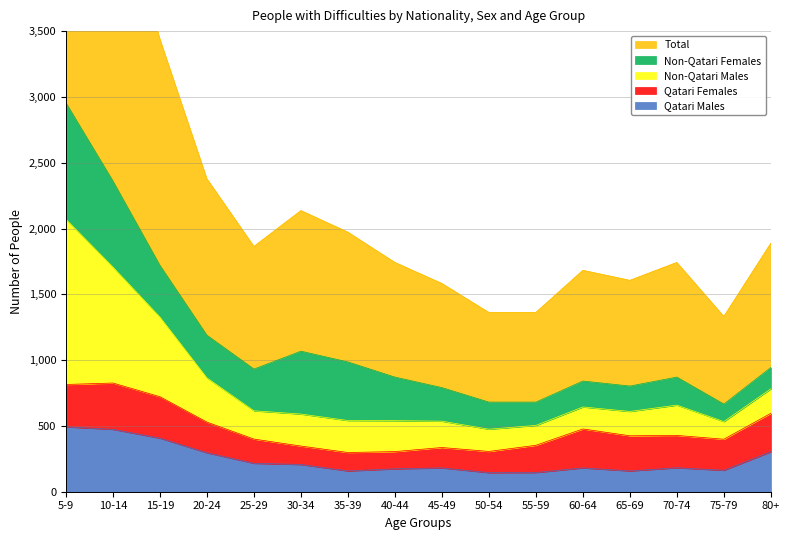

What is the difference between the highest and lowest values at 50-54?

1217